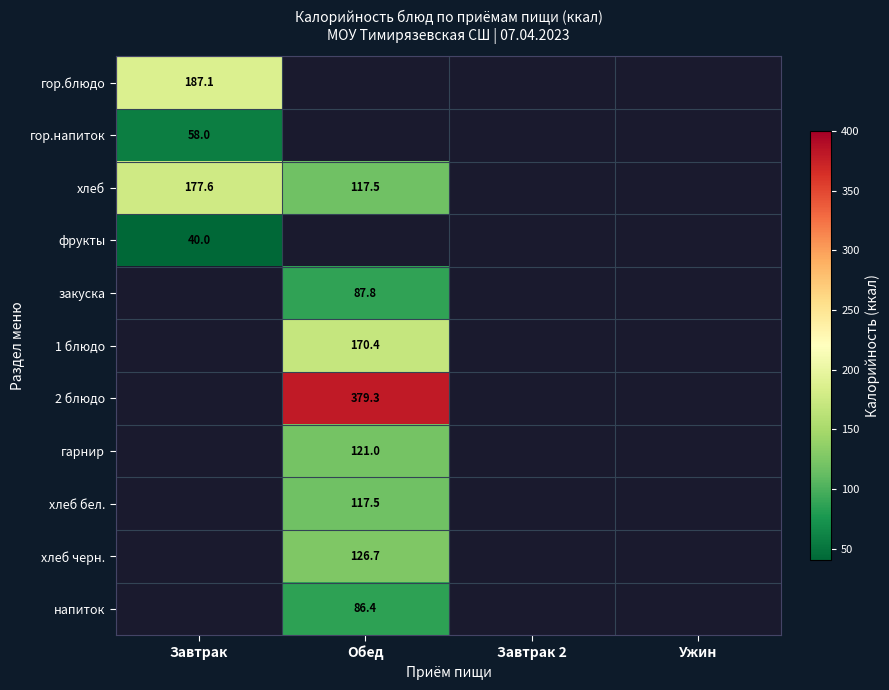

What is the minimum value for хлеб?

117.5